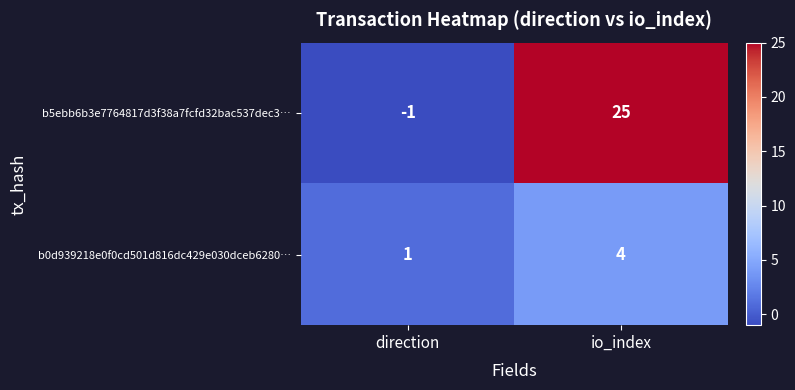

Reading right to left, extract all data points from this chart.

b5ebb6b3e7764817d3f38a7fcfd32bac537dec3…: 25	-1
b0d939218e0f0cd501d816dc429e030dceb6280…: 4	1